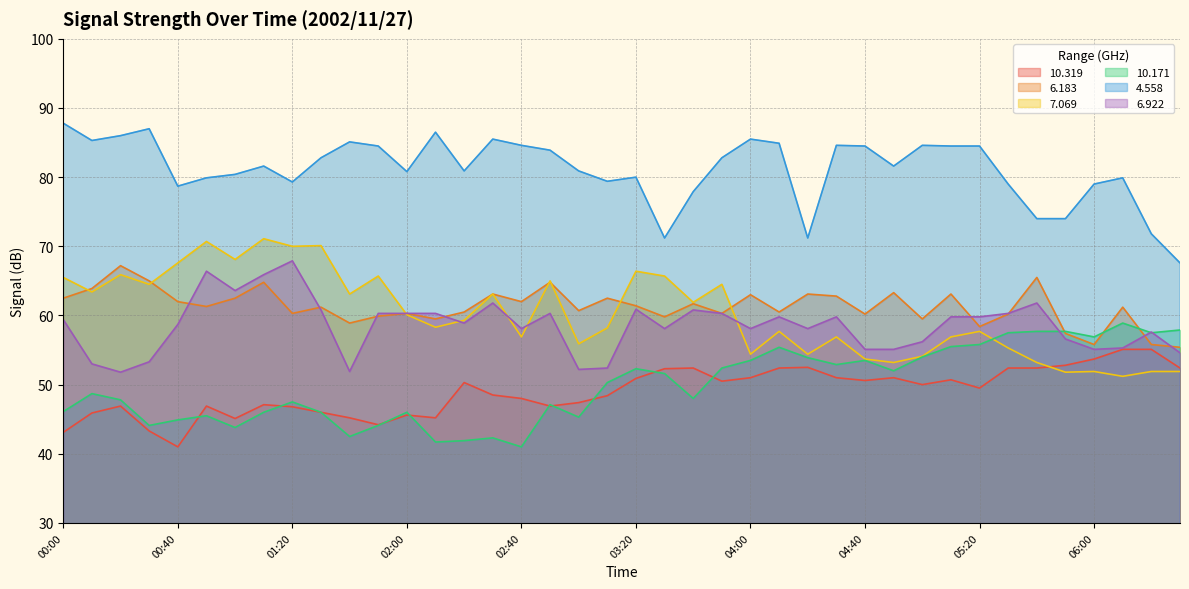

Read the   4.558 value at 02:50.

83.9